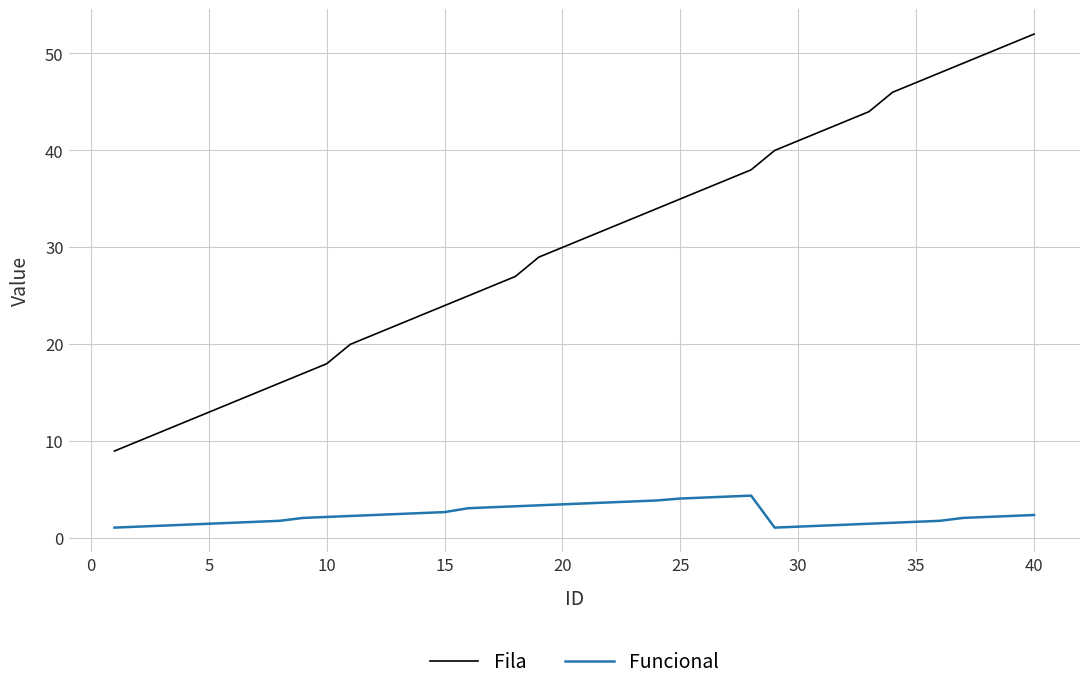

What is the difference between the maximum and minimum values in the Fila series?

43.0